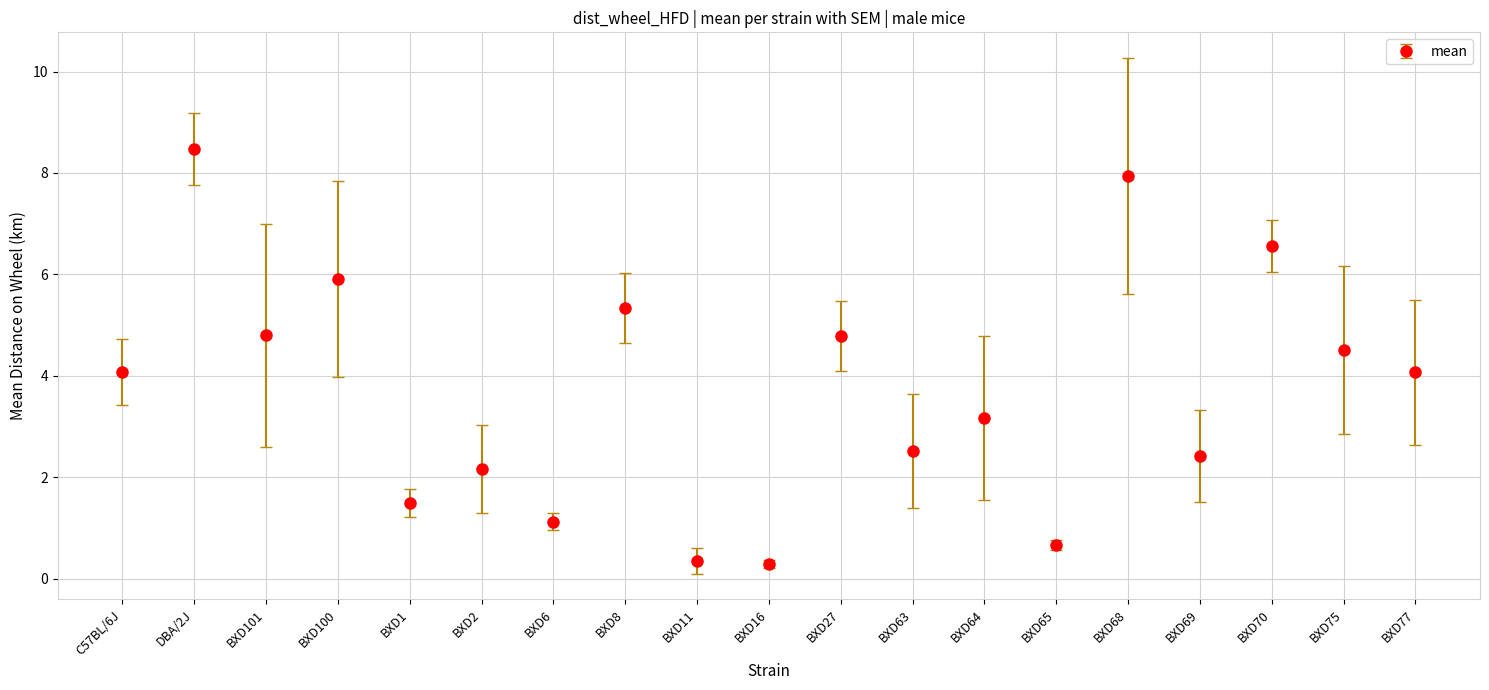

What value does the data have at BXD65?

0.7